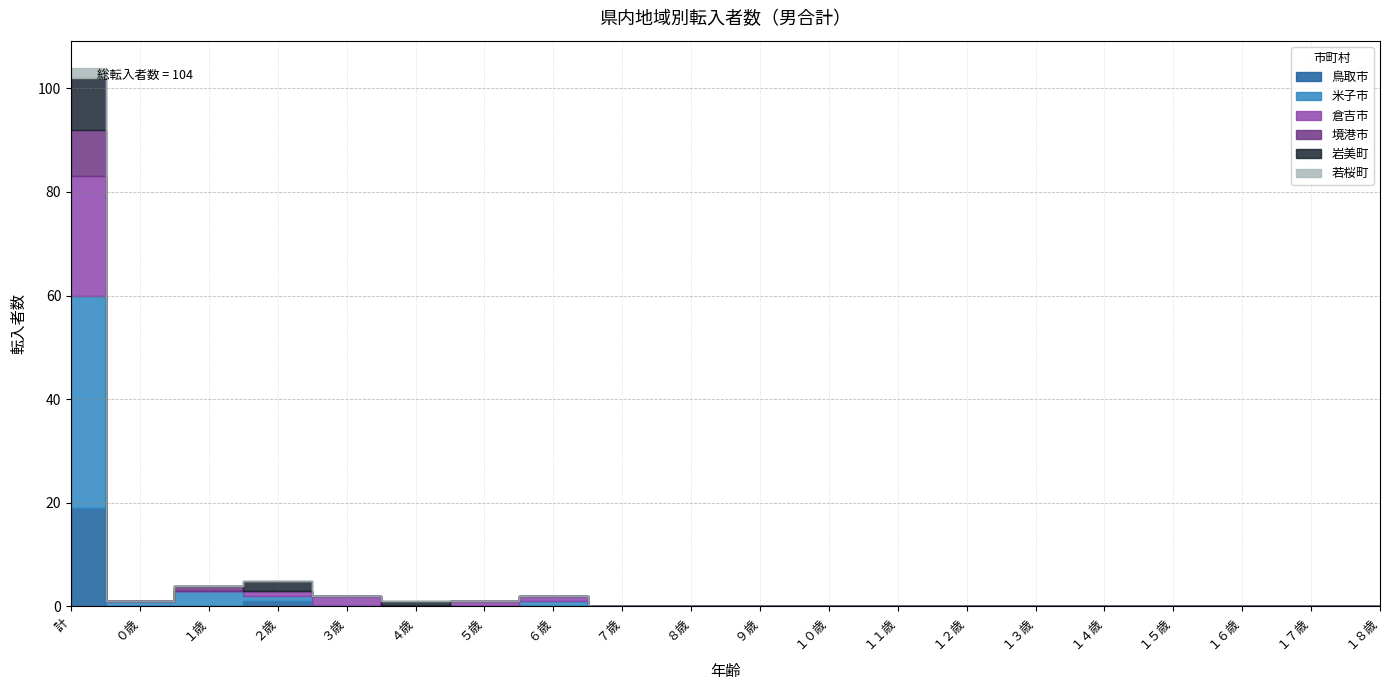

Reading right to left, extract all data points from this chart.

鳥取市: 0	0	0	0	0	0	0	0	0	0	0	0	0	0	0	0	1	0	0	19
米子市: 0	0	0	0	0	0	0	0	0	0	0	0	1	0	0	0	1	3	1	41
倉吉市: 0	0	0	0	0	0	0	0	0	0	0	0	1	1	0	2	1	0	0	23
境港市: 0	0	0	0	0	0	0	0	0	0	0	0	0	0	0	0	0	1	0	9
岩美町: 0	0	0	0	0	0	0	0	0	0	0	0	0	0	1	0	2	0	0	10
若桜町: 0	0	0	0	0	0	0	0	0	0	0	0	0	0	0	0	0	0	0	2